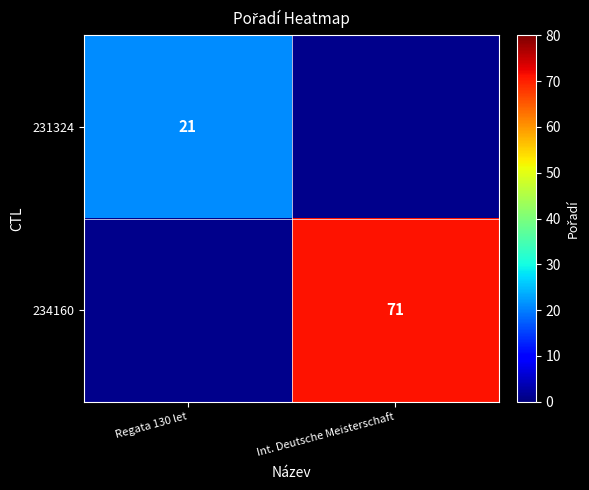

True or false: 231324 has a value of 33 at Regata 130 let.

False